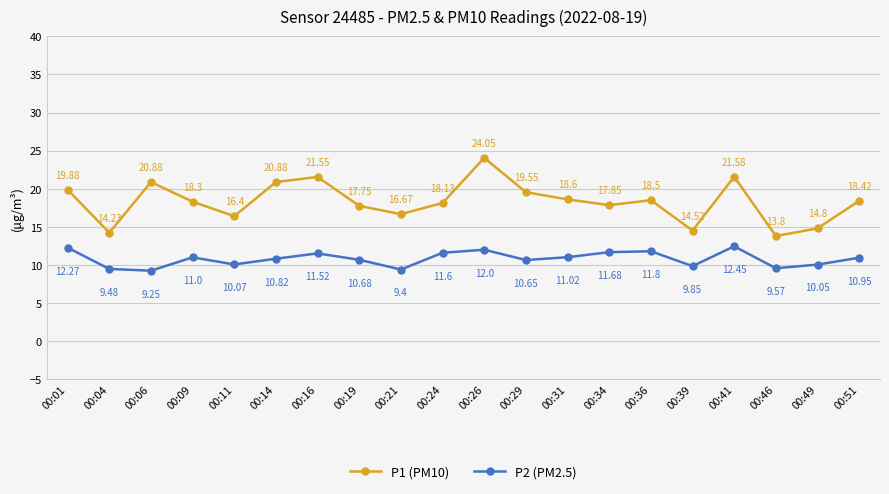

Rank the series at 00:51 from highest to lowest value.

P1 (PM10), P2 (PM2.5)